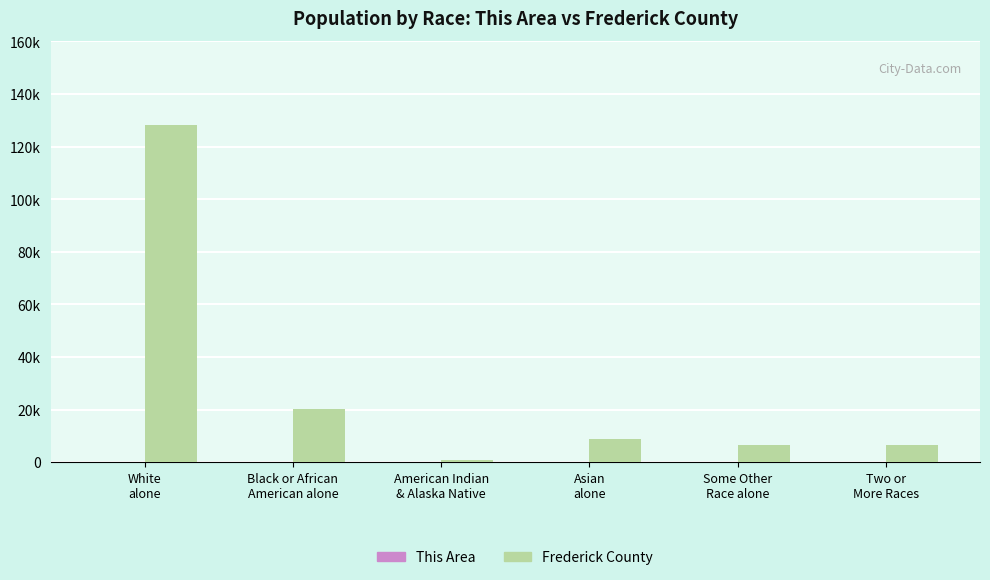

Does the chart contain stacked bars?

No